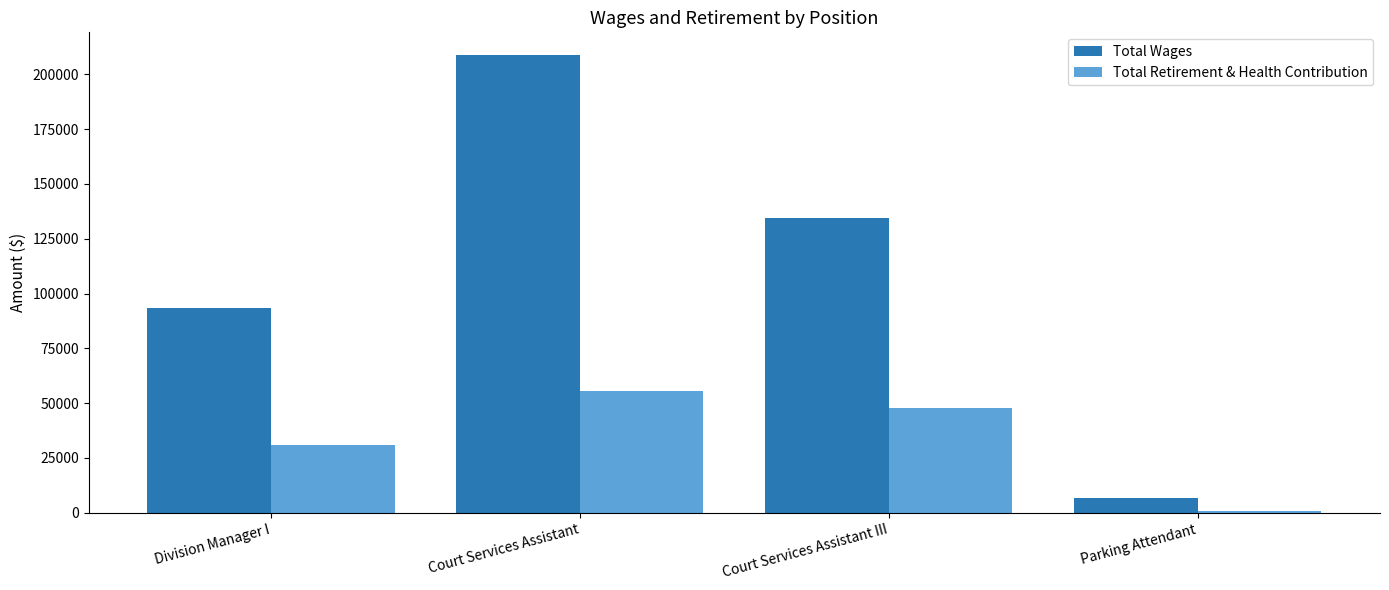

At how many categories does at least one series exceed 116275?

2